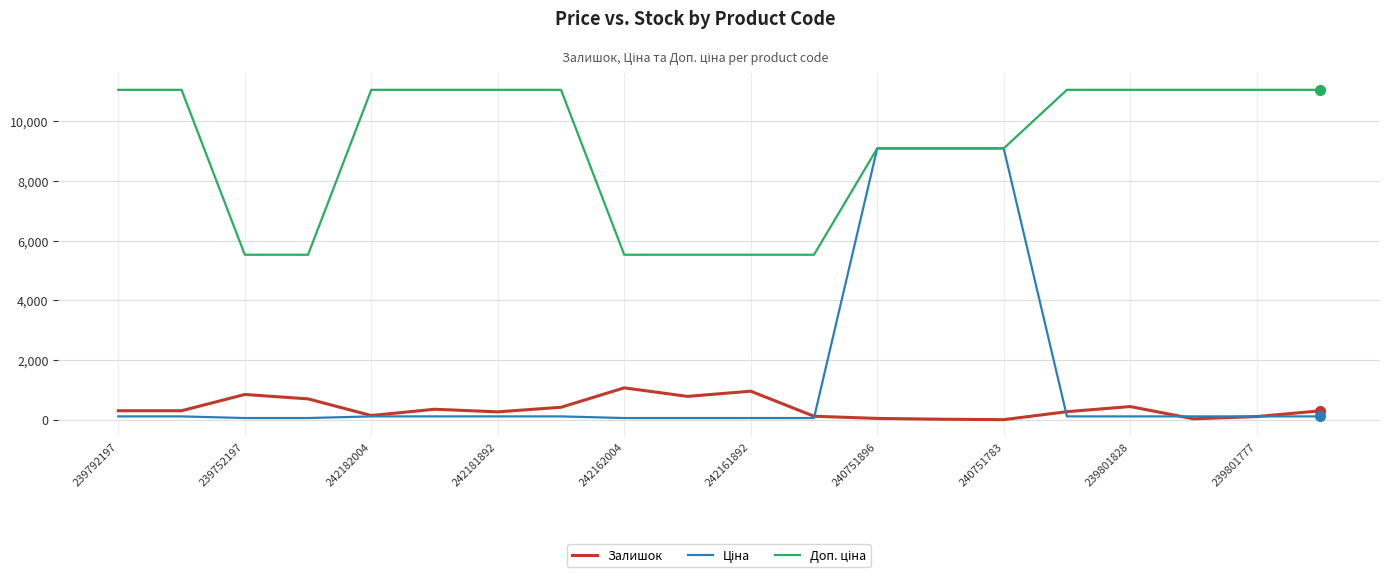

Does the chart have visible grid lines?

Yes